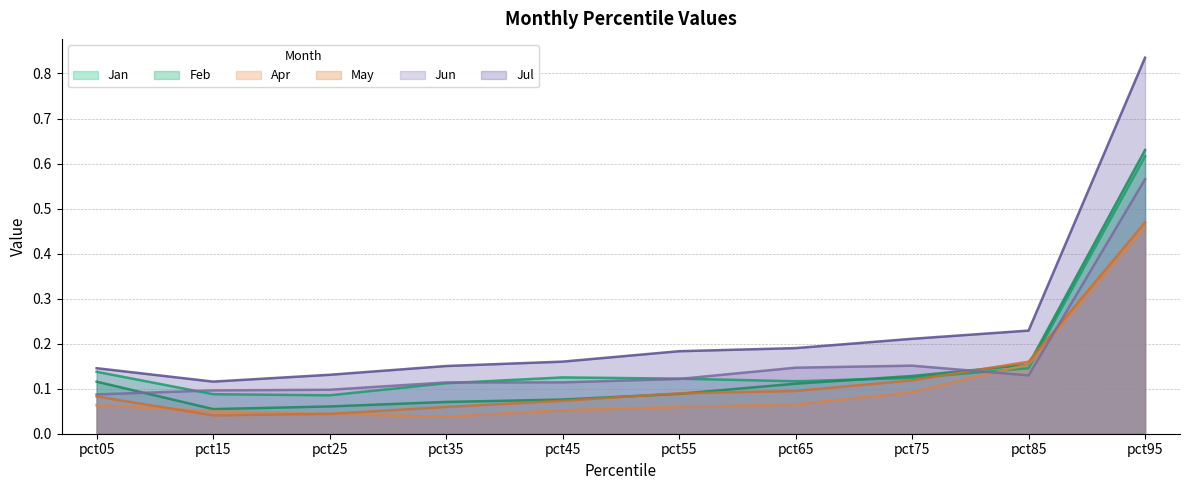

Where is the first local maximum for Jan?

pct45